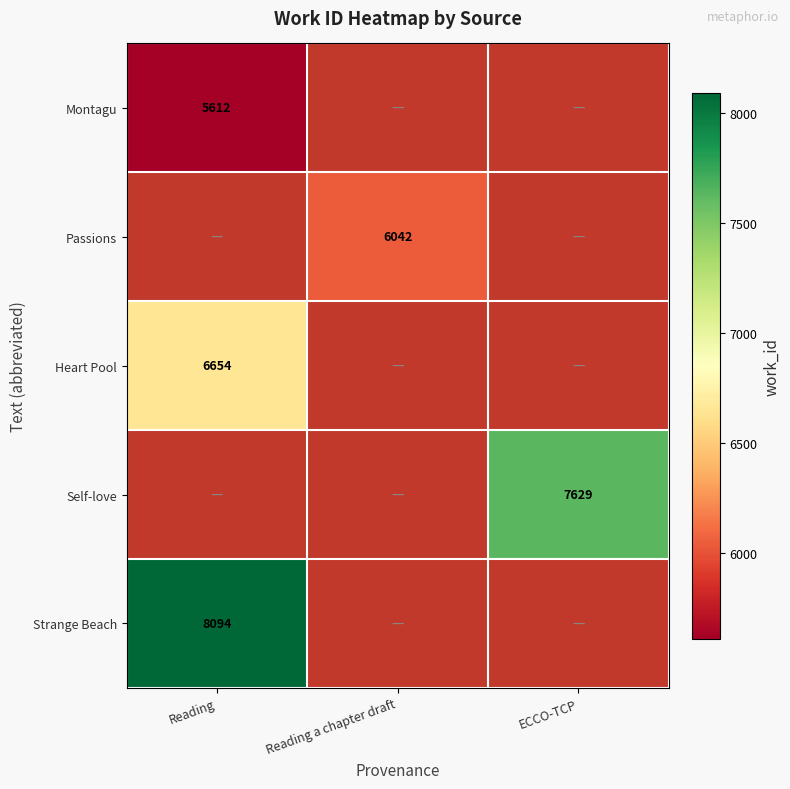

What is the maximum value shown in the chart?

8094.0